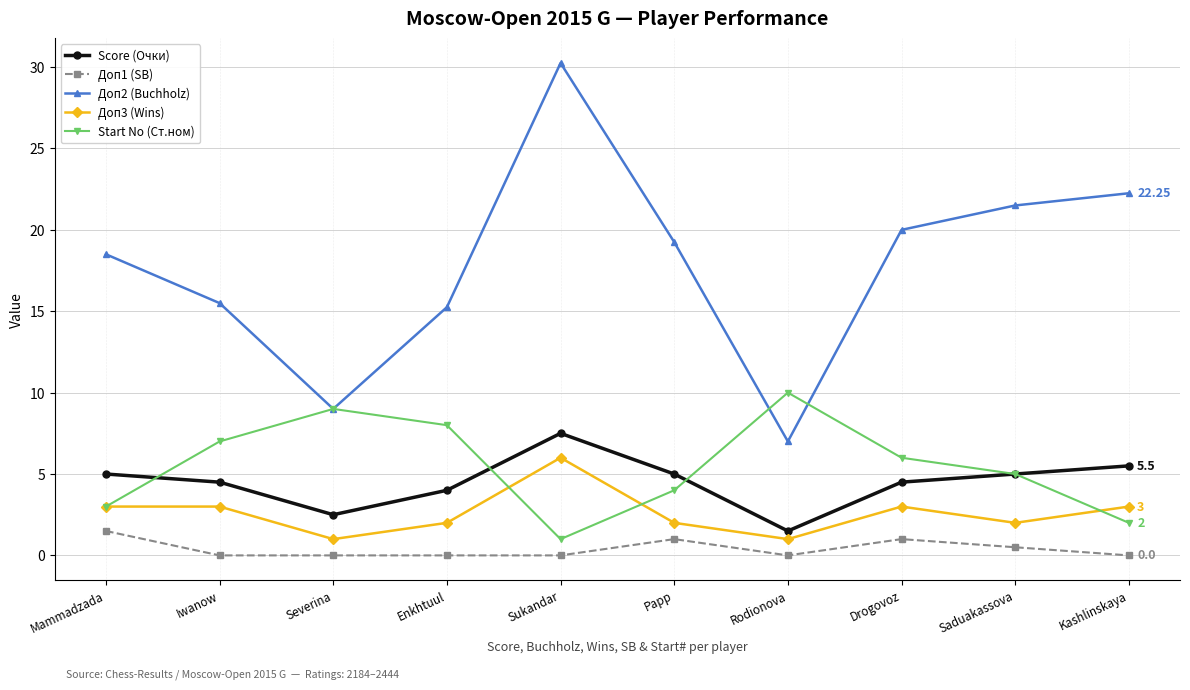

What position from the right is Papp?

5